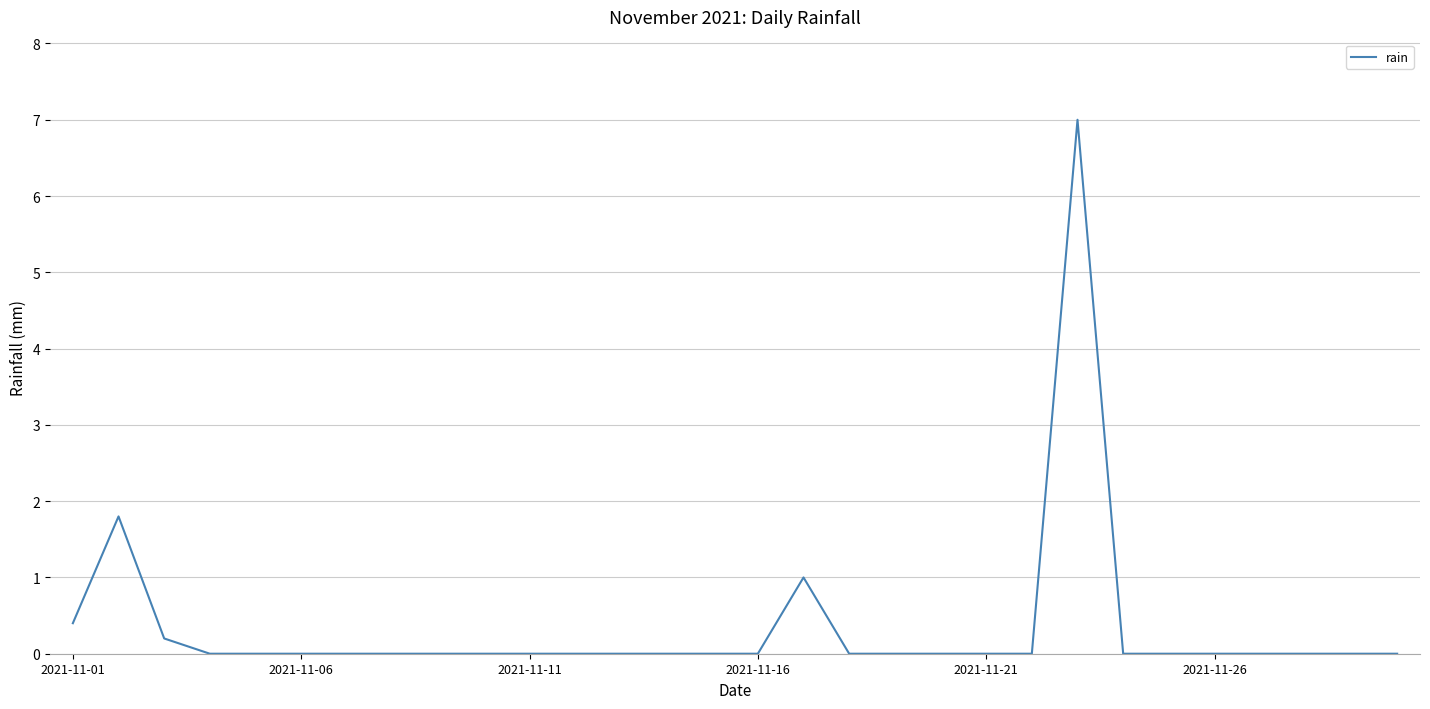

What is the difference between the maximum and second lowest values?

7.0